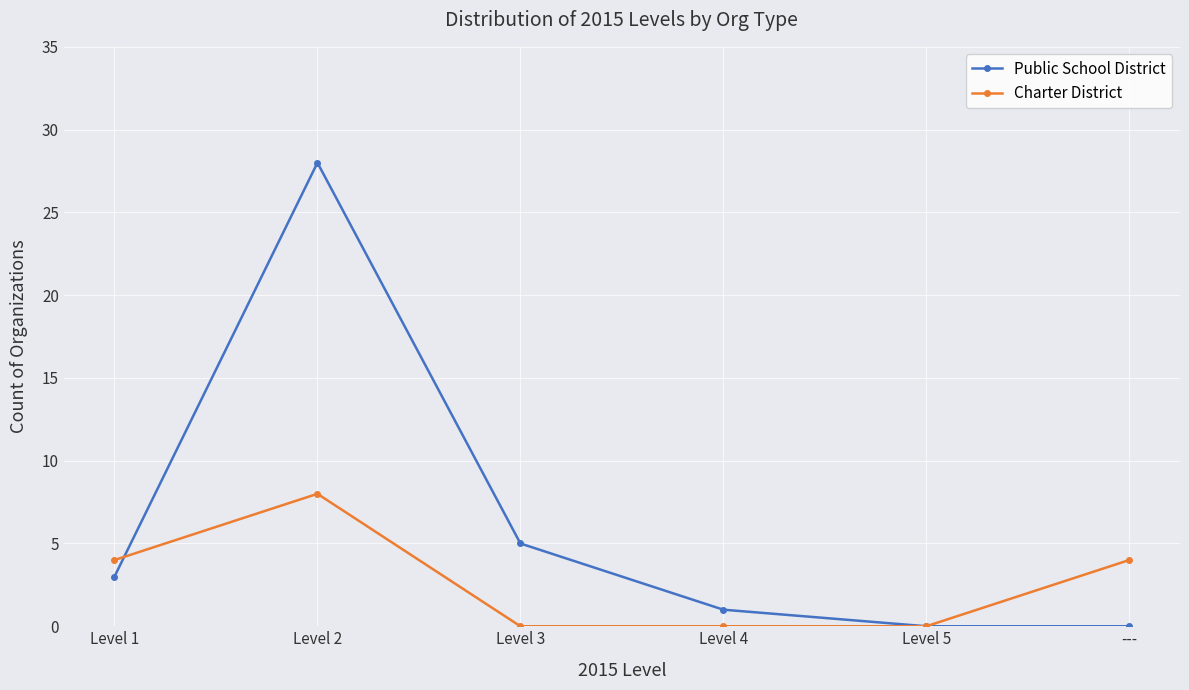

Between Level 4 and ---, which series saw the biggest shift?

Charter District